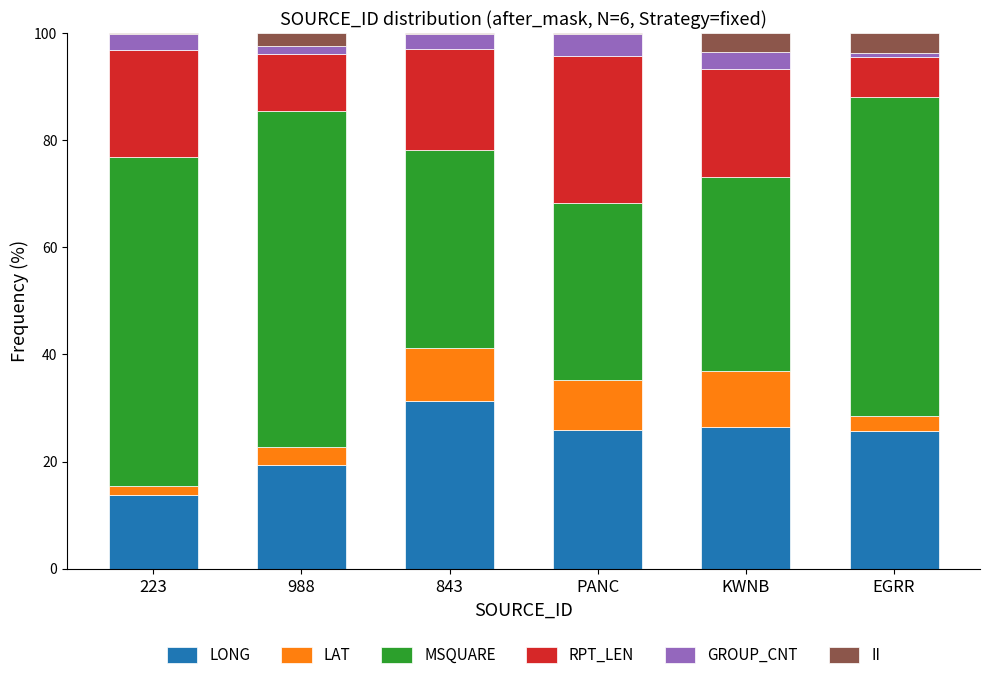

The value of LONG at 223 is 13.7. True or false?

True